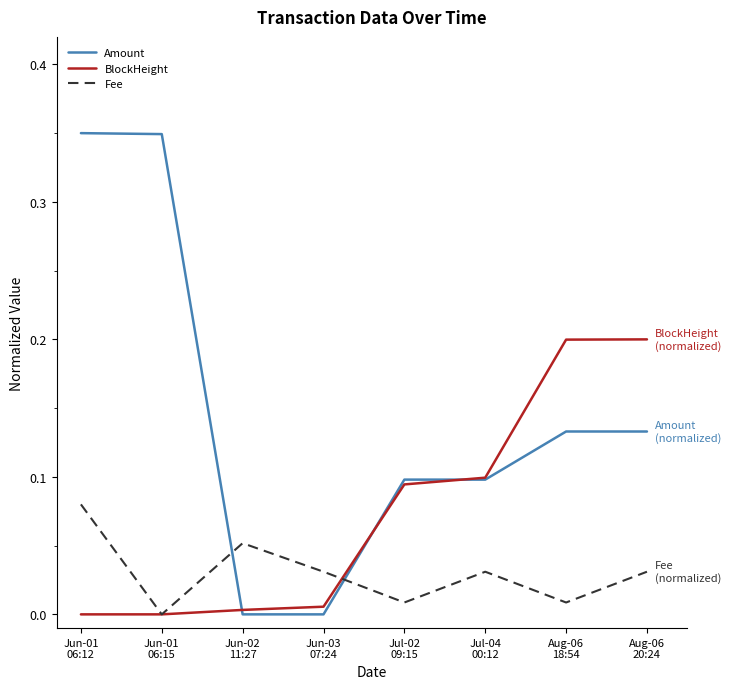

Rank the series by their maximum value, from highest to lowest.

Amount, BlockHeight, Fee